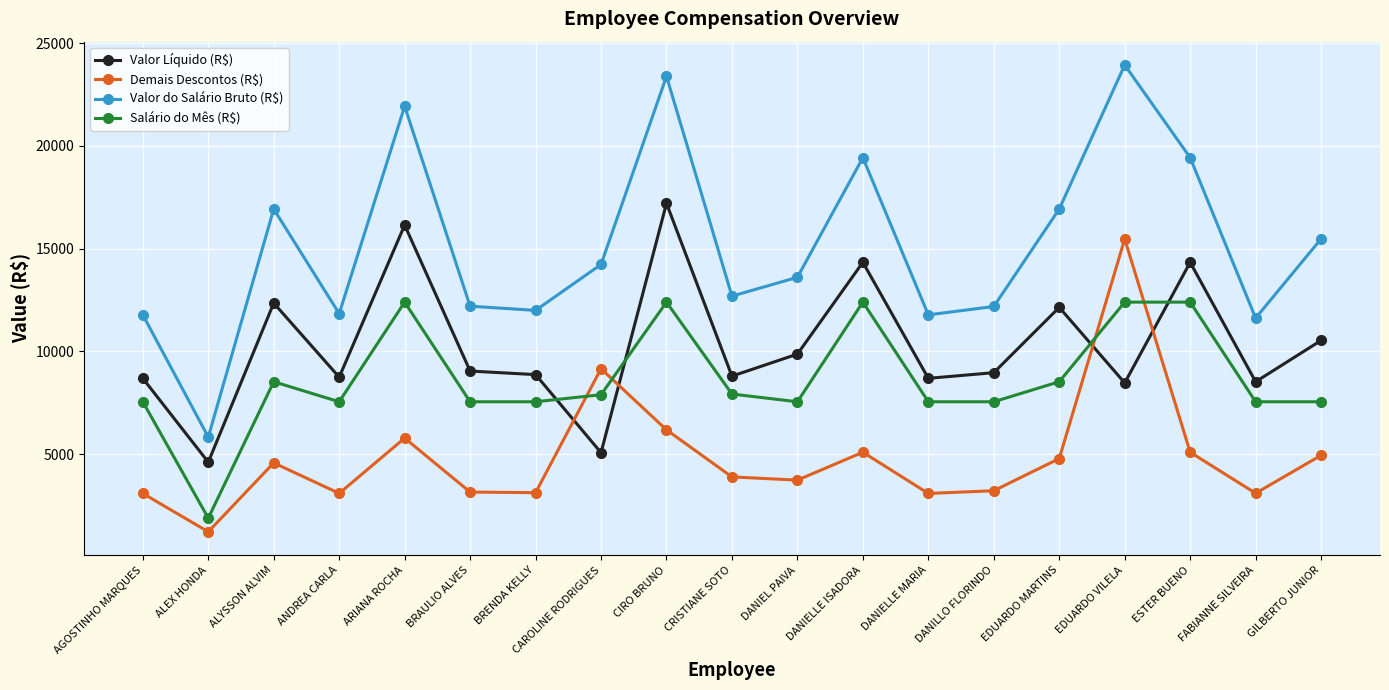

What is the maximum value for Valor Líquido (R$)?

17207.7